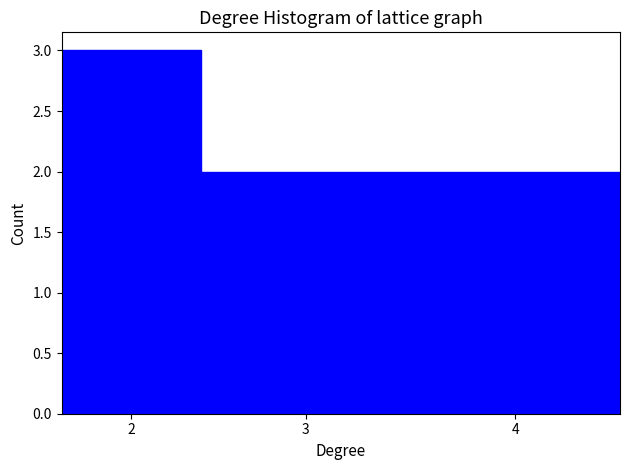

Reading left to right, extract all data points from this chart.

2=3	3=2	4=2